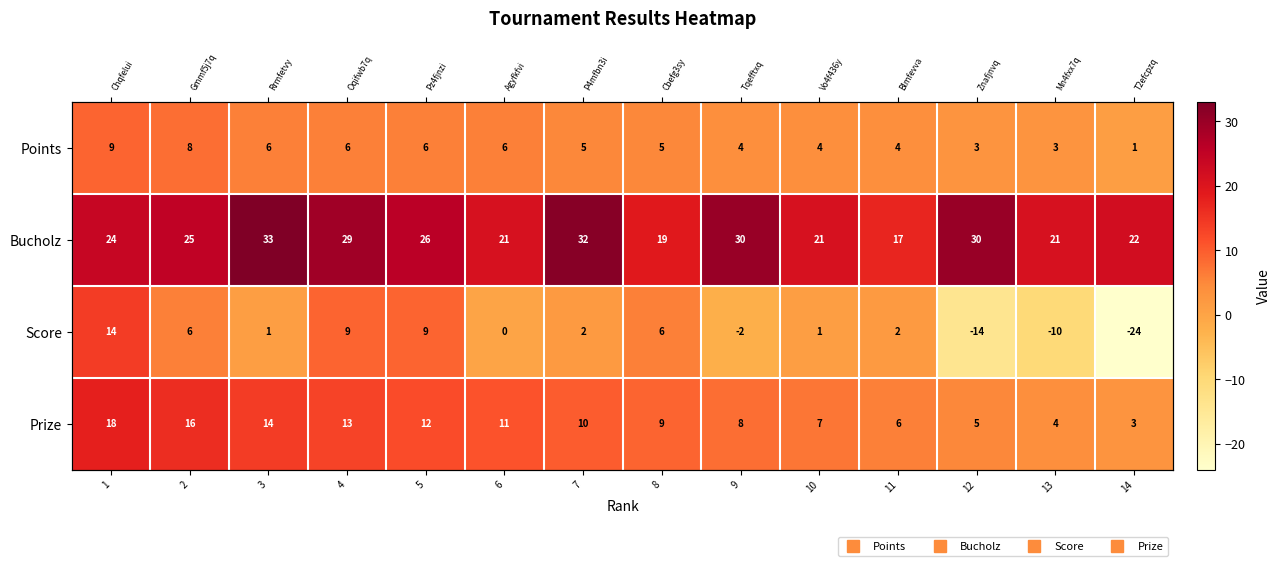

Count the number of data series in this chart.

4